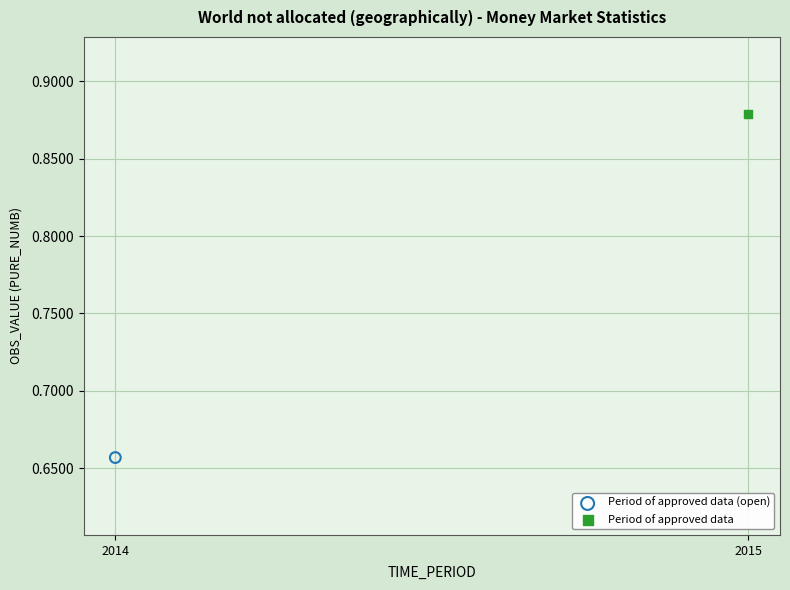

What are all the series names shown in the legend?

Period of approved data (open), Period of approved data